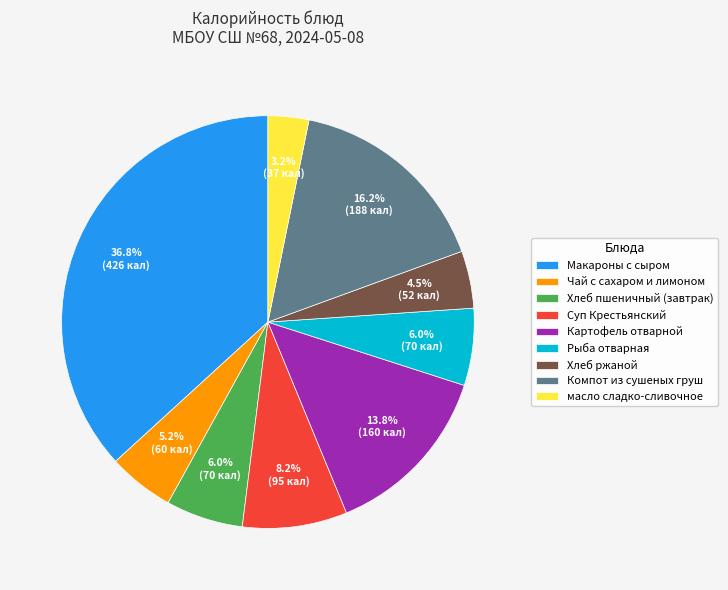

Combined, do Макароны с сыром and Рыба отварная account for over 50%?

No